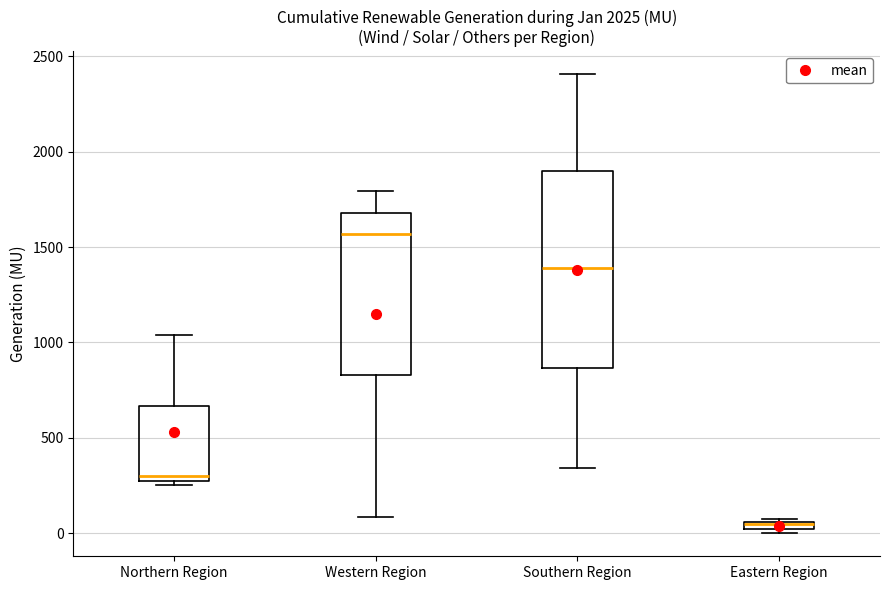

Comparing the boxes themselves (not the whiskers), which one is the tallest?

Southern Region